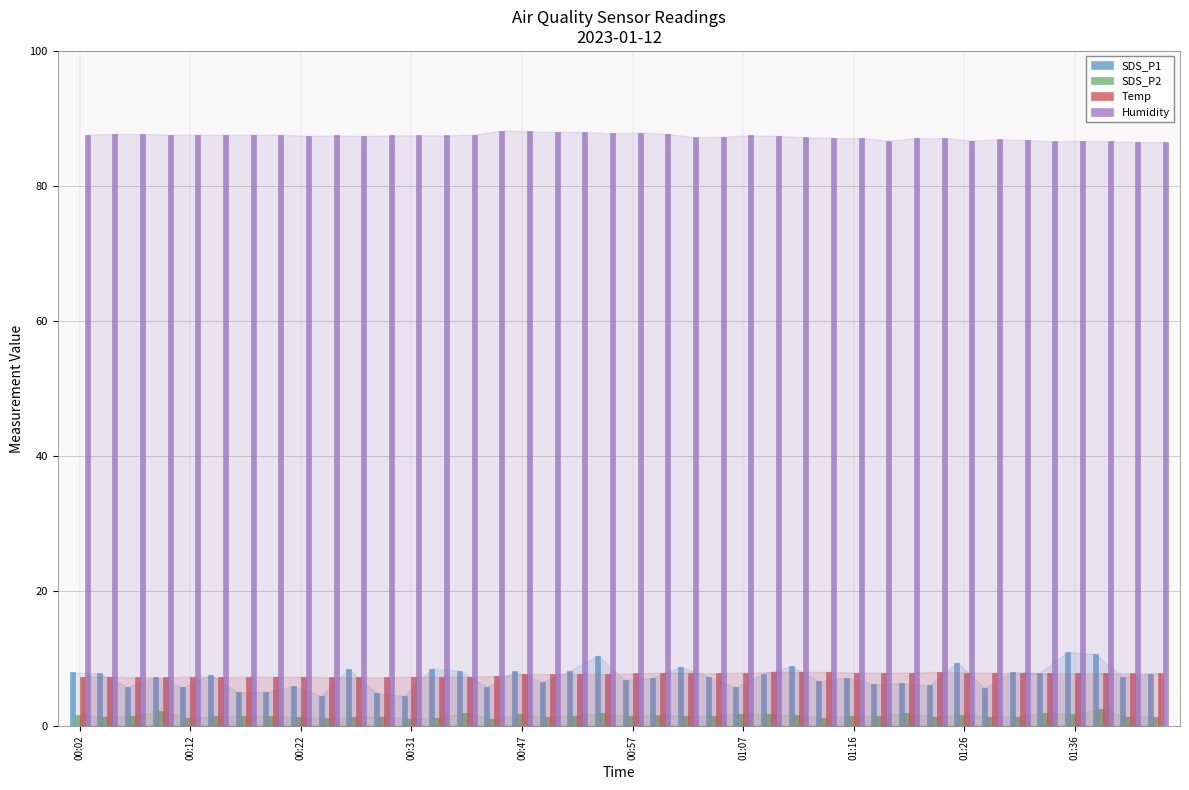

Which series has the largest total across all categories?

Humidity